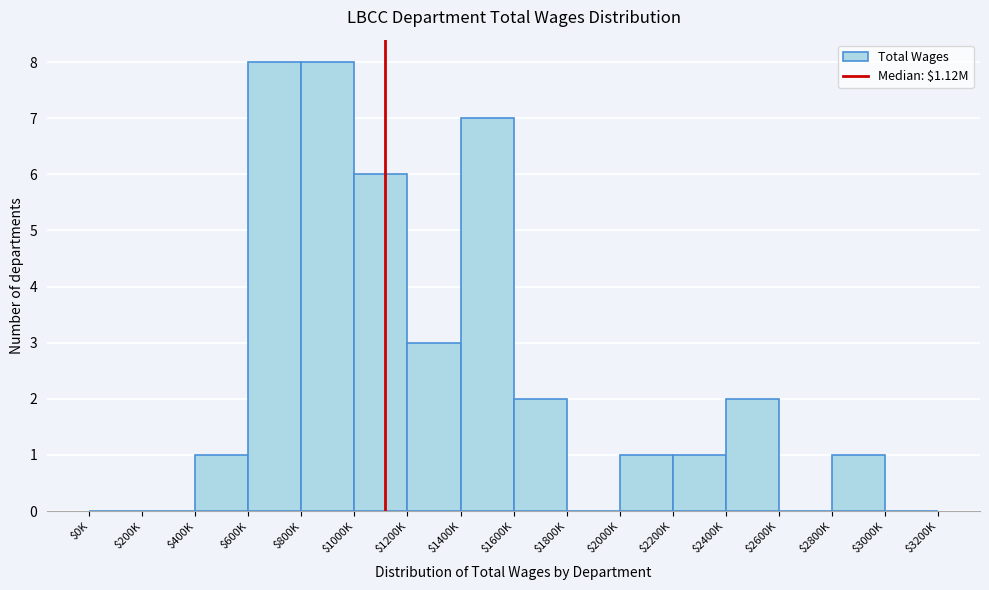

What is the greatest value displayed?

8